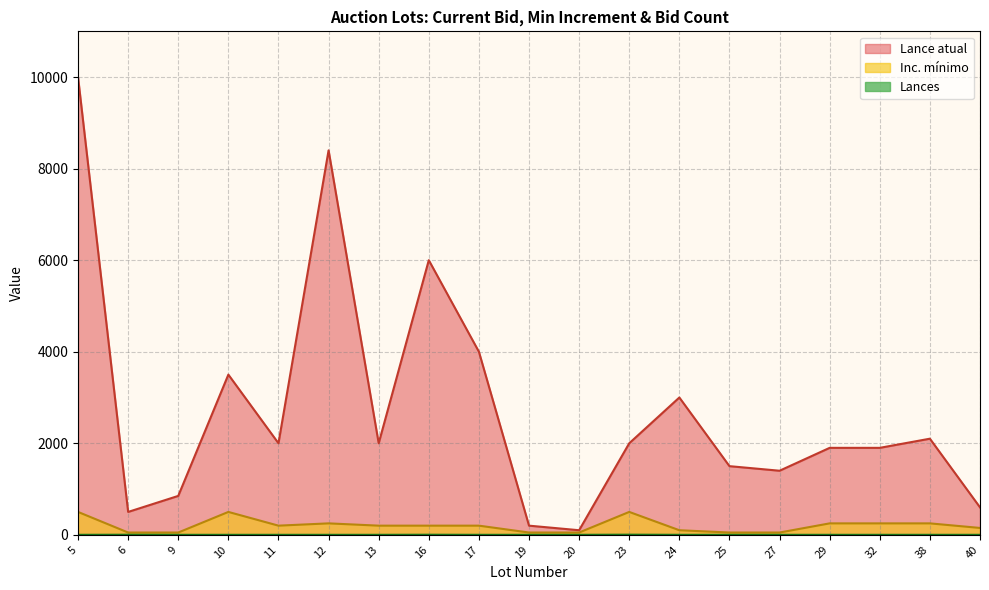

How many series are shown in this chart?

3